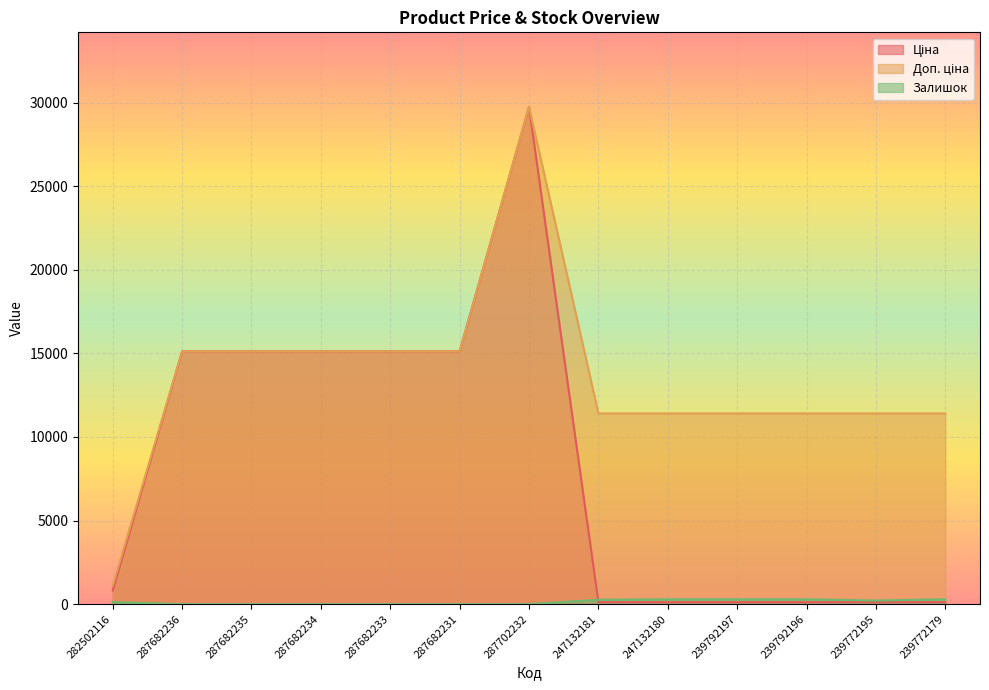

What is the label of the 13th point from the right?

282502116